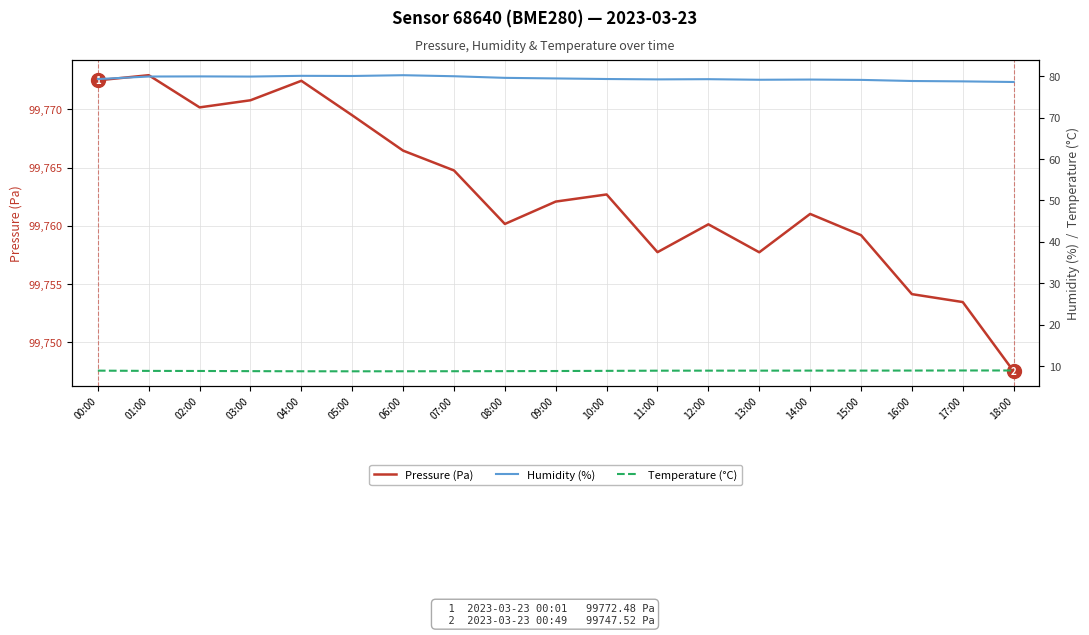

What is the approximate value of Pressure (Pa) at 02:00?

99770.2